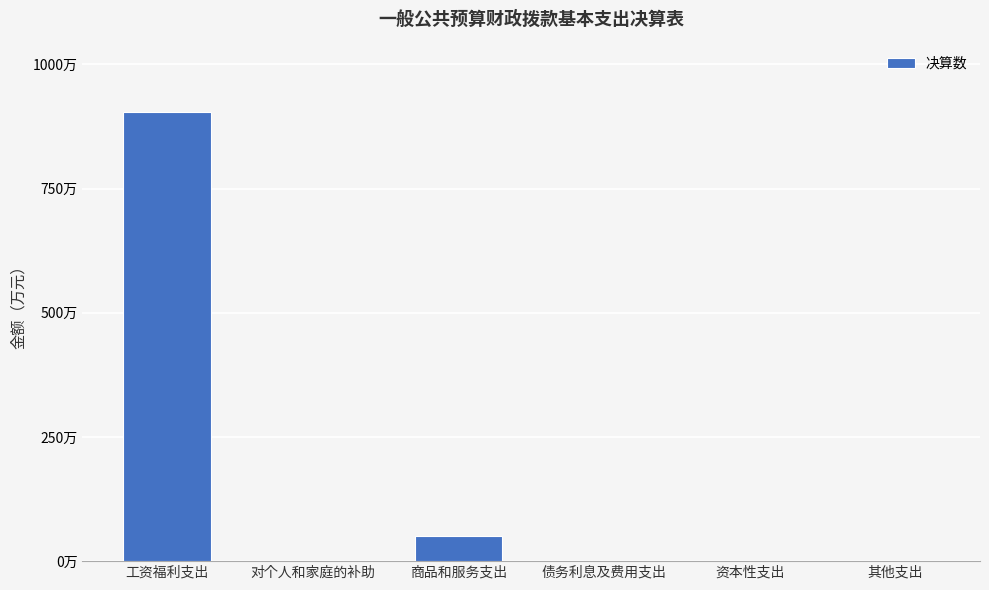

Count the number of values greater than 8030.

2